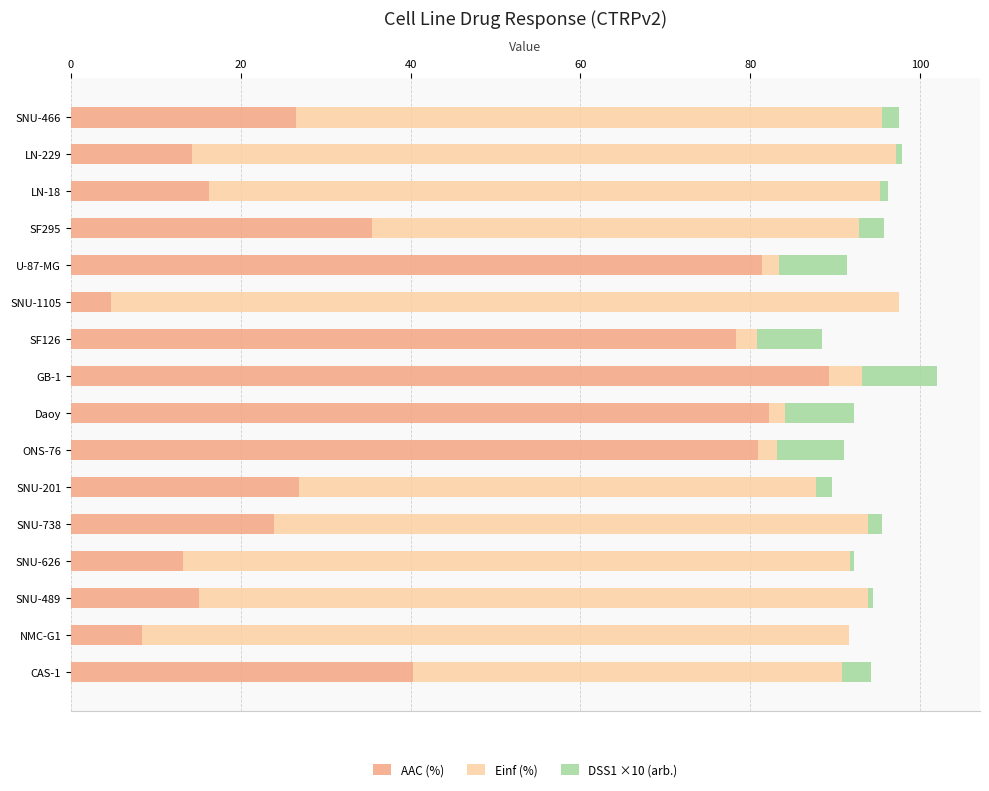

What are all the series names shown in the legend?

AAC (%), Einf (%), DSS1 ×10 (arb.)